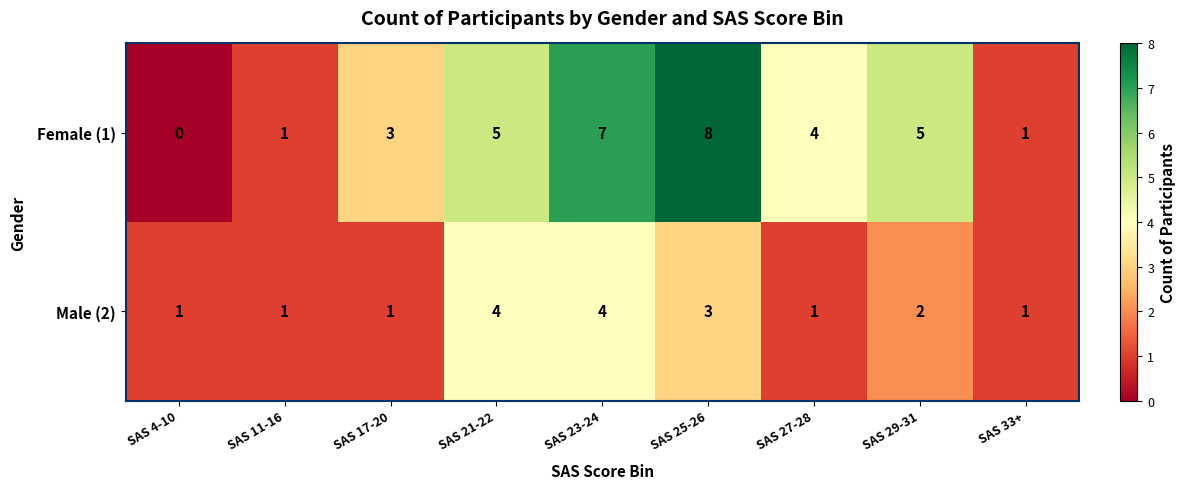

Reading left to right, what are all the values shown in this chart?

Female (1): 0	1	3	5	7	8	4	5	1
Male (2): 1	1	1	4	4	3	1	2	1